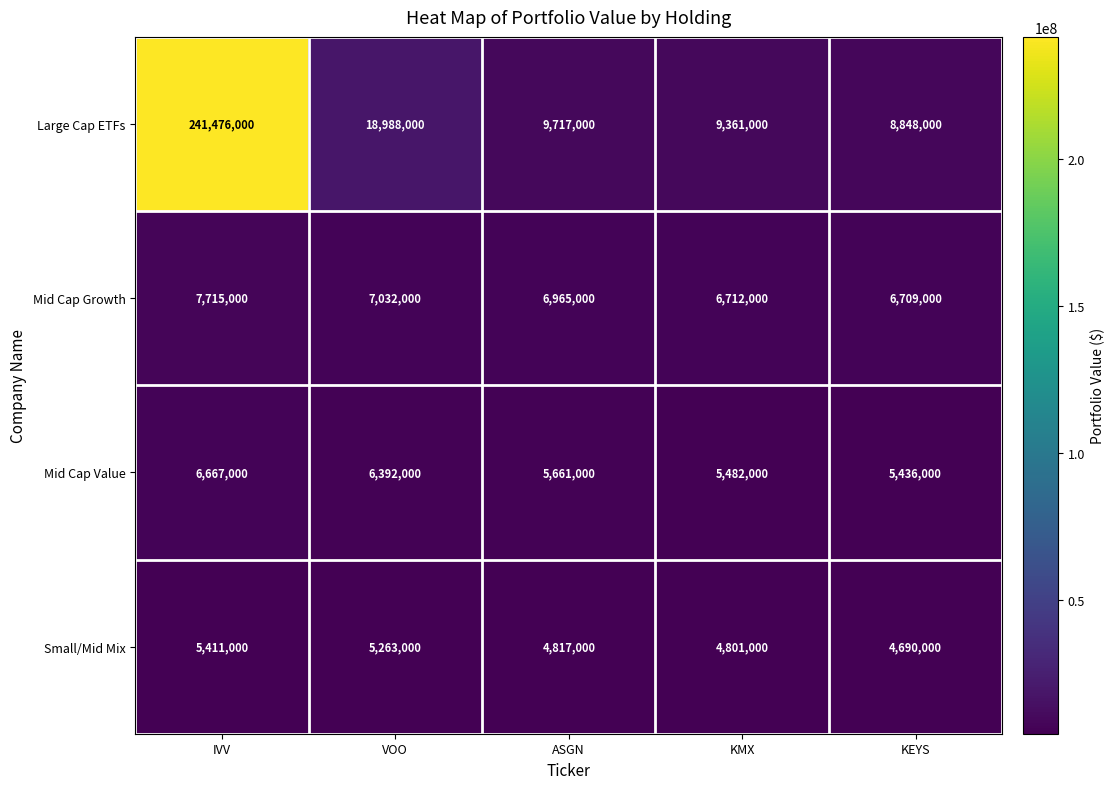

How many data points does each series have?

5